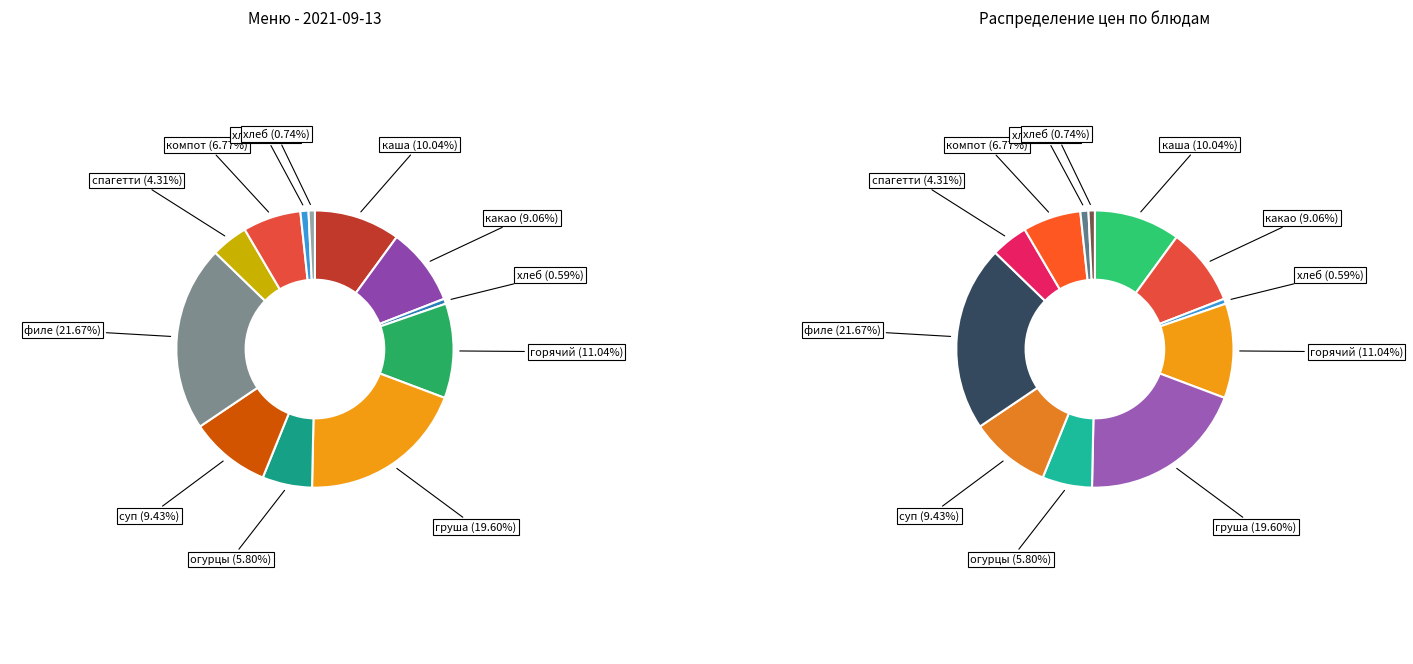

Rank the categories by value from highest to lowest.

филе птицы тушеное в томатном соусе, груша, горячий сэндвич с сыром, каша кукурузная с маслом, суп картофельный с фасолью, какао с молоком, компот клубника-алыча, огурцы порционные, спагетти отварные с маслом, хлеб пшеничный, хлеб ржаной (обед), хлеб ржаной